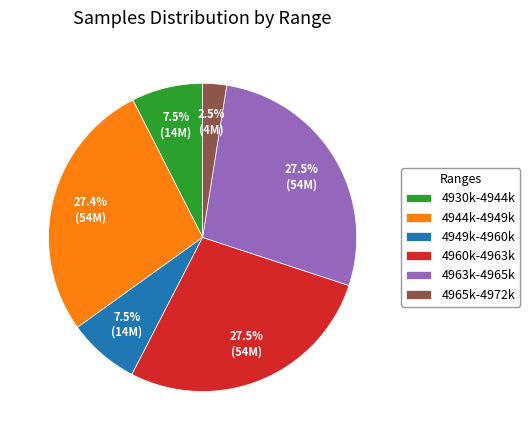

Approximately how many times larger is the value at 4965k-4972k compared to 4949k-4960k?

0.3